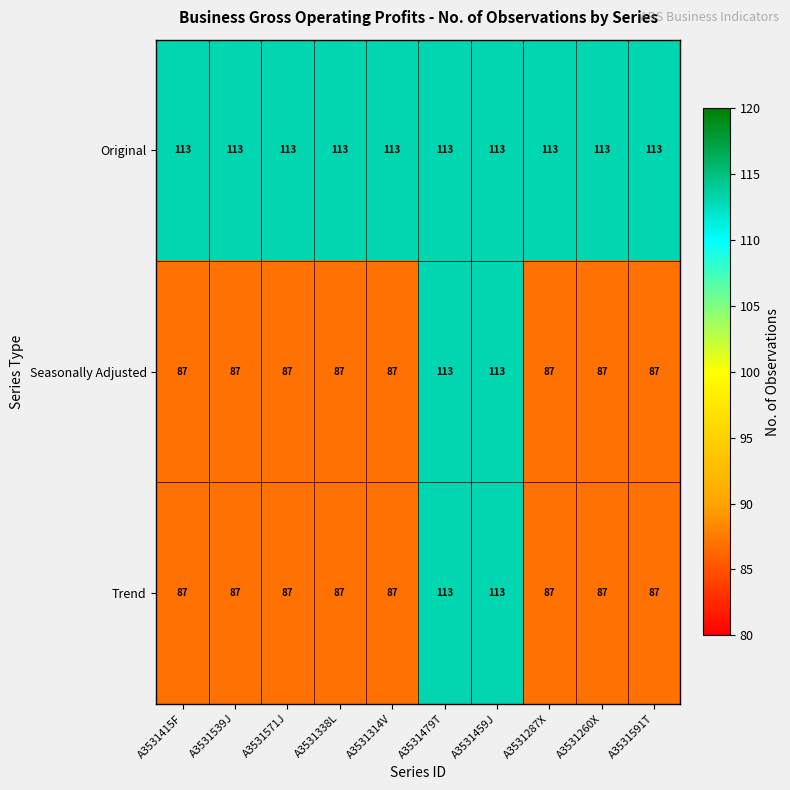

What is the difference between the maximum and minimum values in the Seasonally Adjusted series?

26